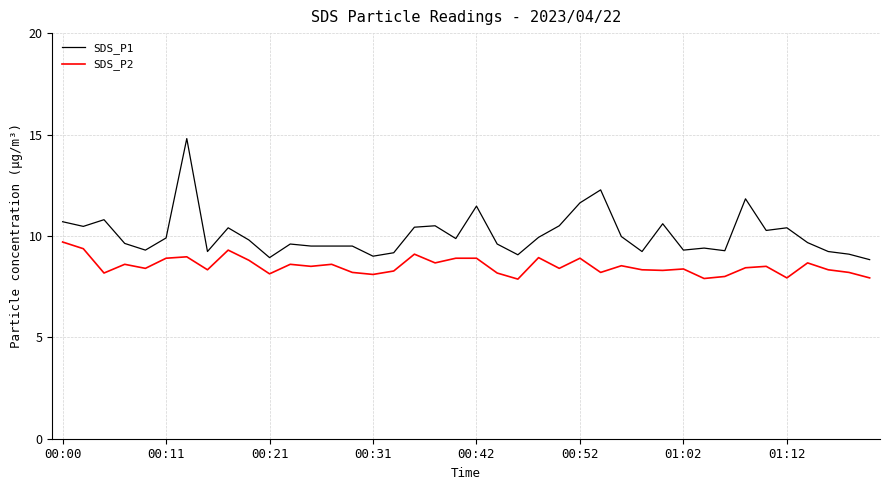

Which series has the largest total across all categories?

SDS_P1